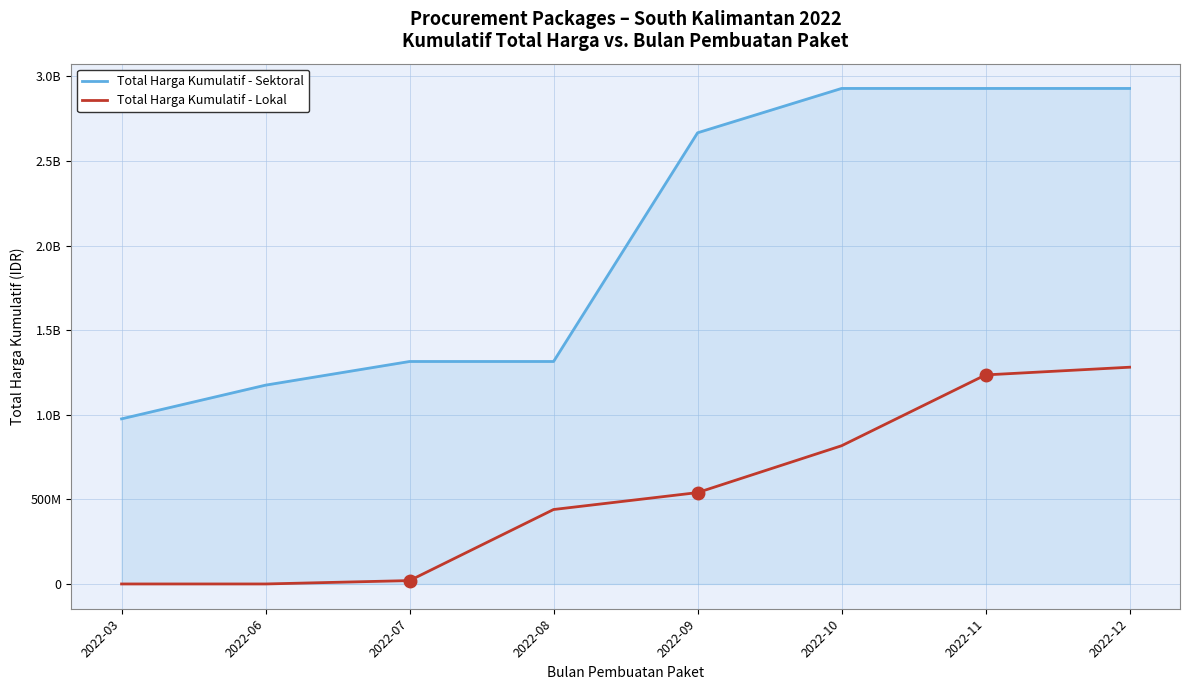

What is the minimum value for Total Harga Kumulatif - Sektoral?

975830025